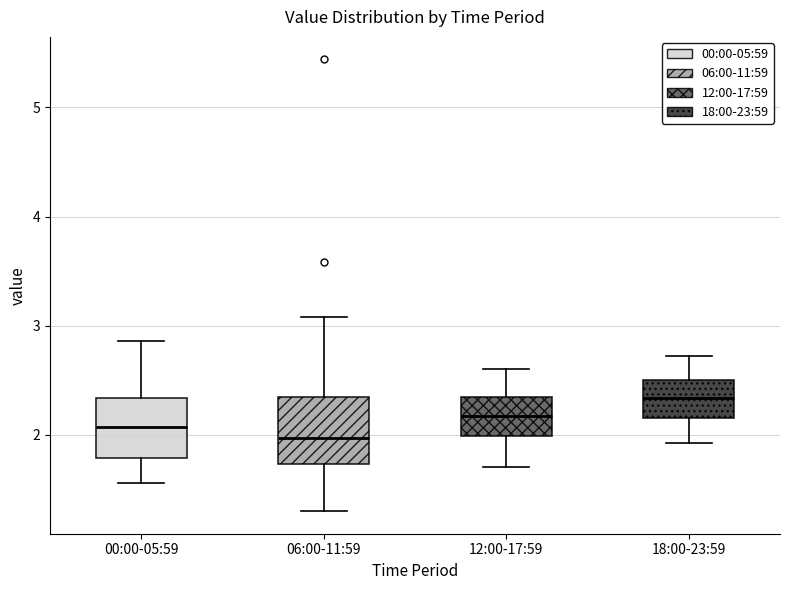

Where does the median line of the box for 06:00-11:59 sit on the y-axis? The values are not printed on the chart, so give them approximately, as read against the axis.

2.0